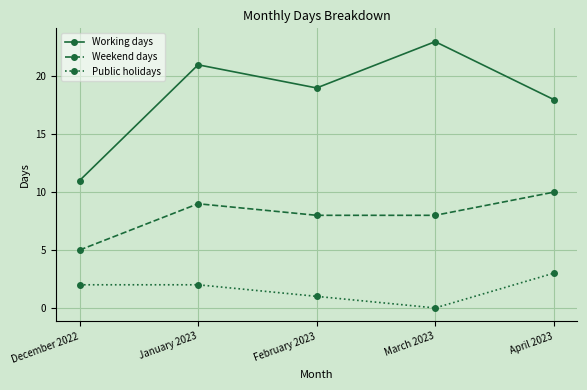

How many distinct data groups are displayed?

3